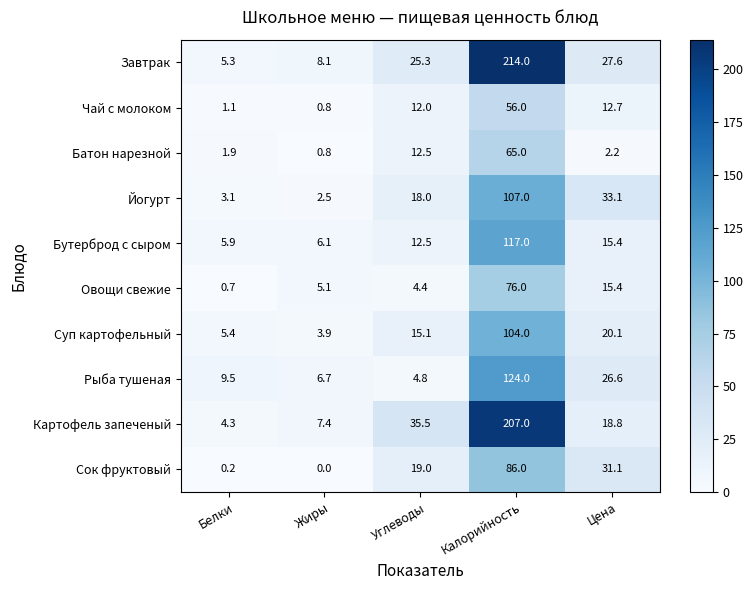

True or false: Бутерброд с сыром has a value of 117.0 at Калорийность.

True